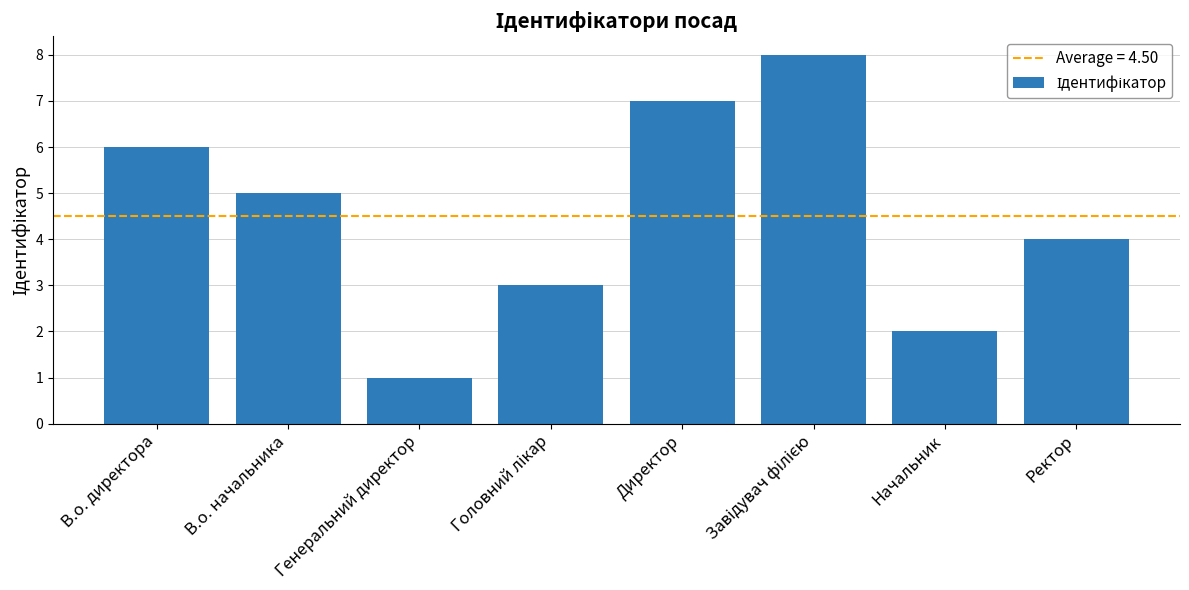

What is the label of the 2nd bar from the left?

В.о. начальника